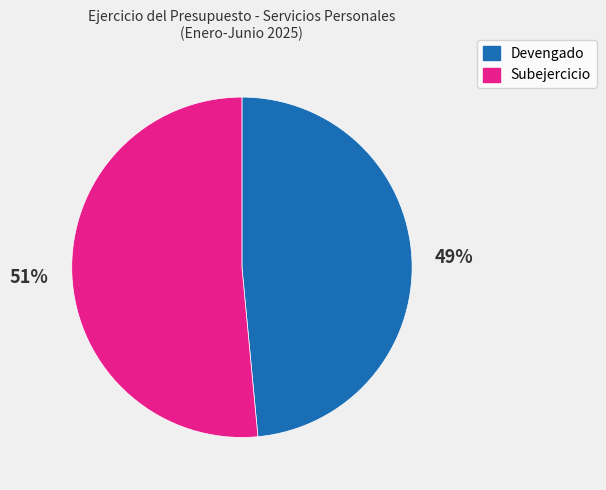

Do Devengado and Subejercicio together represent more than half of the pie?

Yes